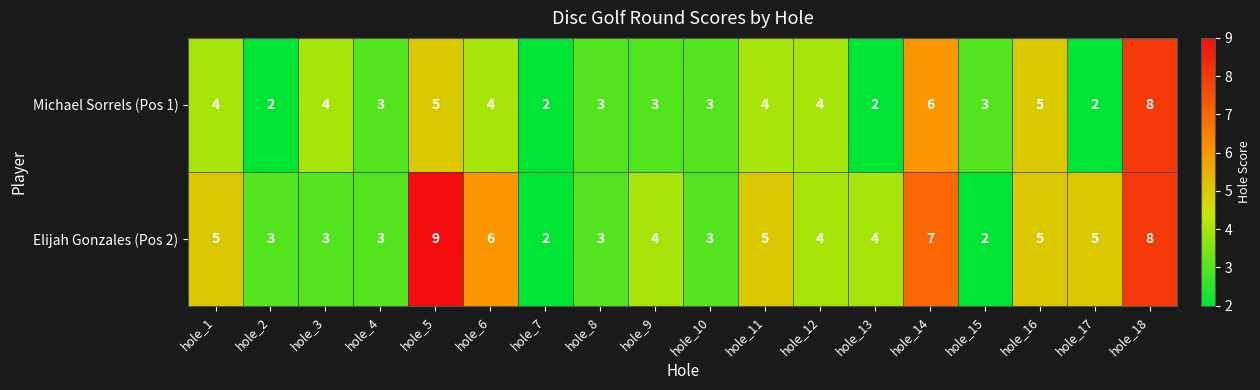

At which category does the chart reach its peak across all series?

hole_5